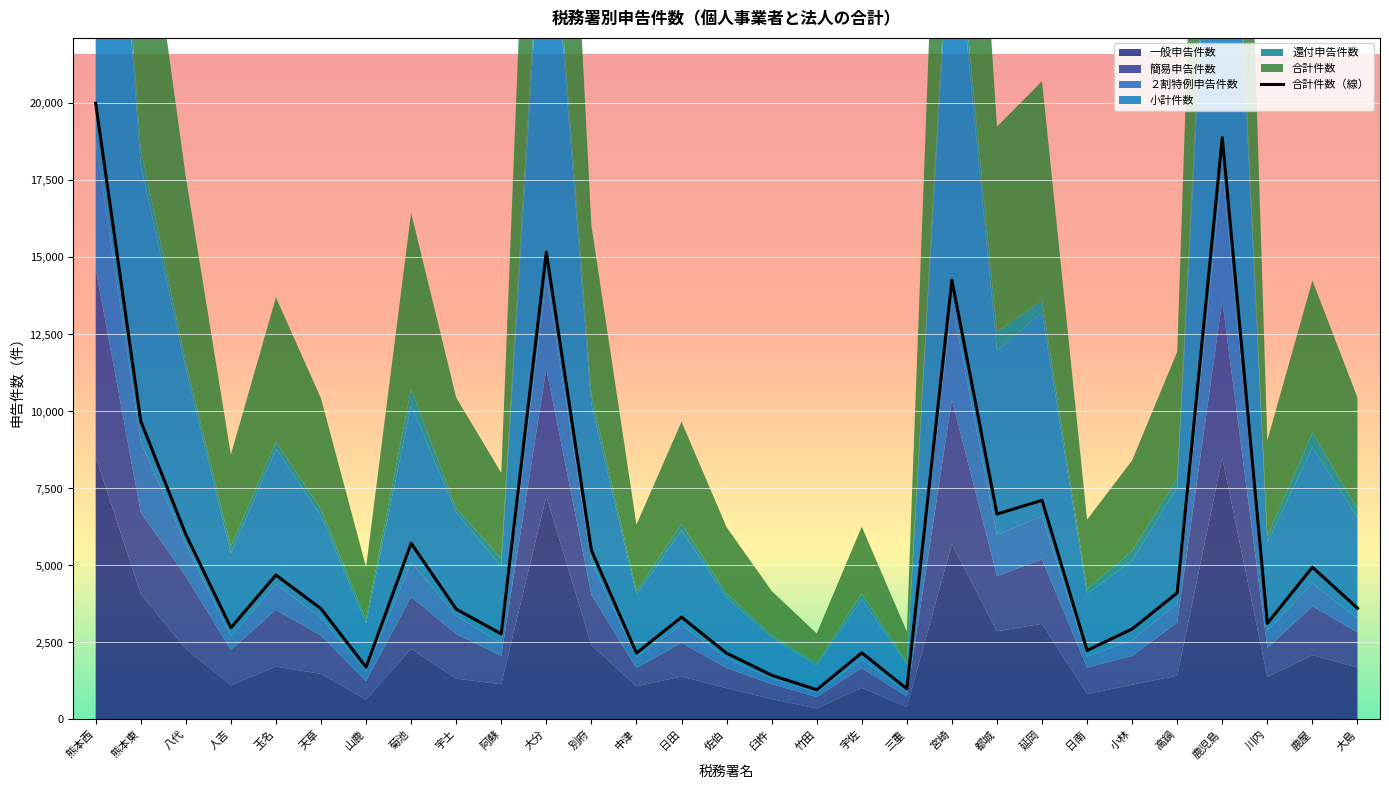

At which category does 小計件数 reach its first local peak?

玉名